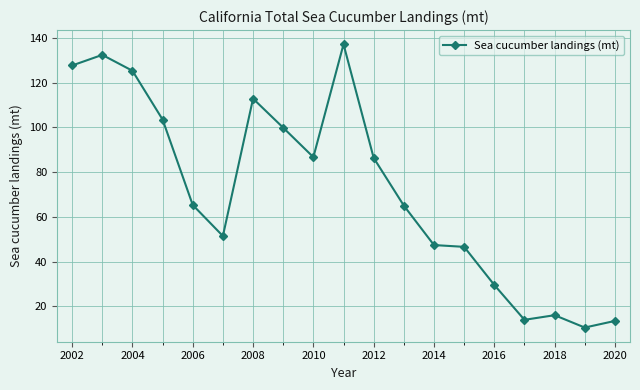

What is the average value?

72.2